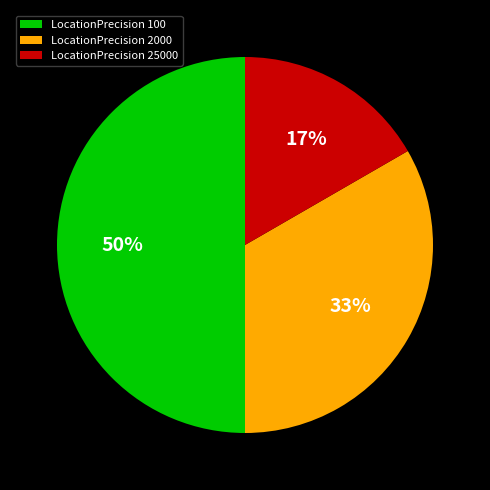

Is it true that LocationPrecision 100 is 41% of the pie?

False